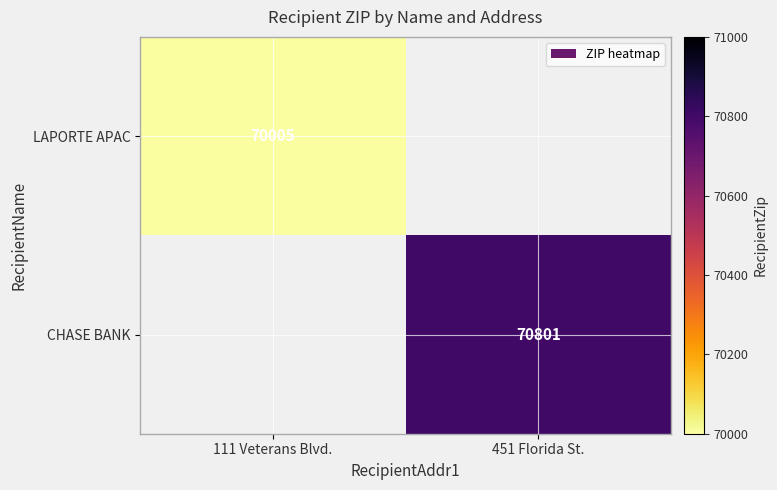

True or false: LAPORTE APAC has a value of 43122 at 111 Veterans Blvd..

False